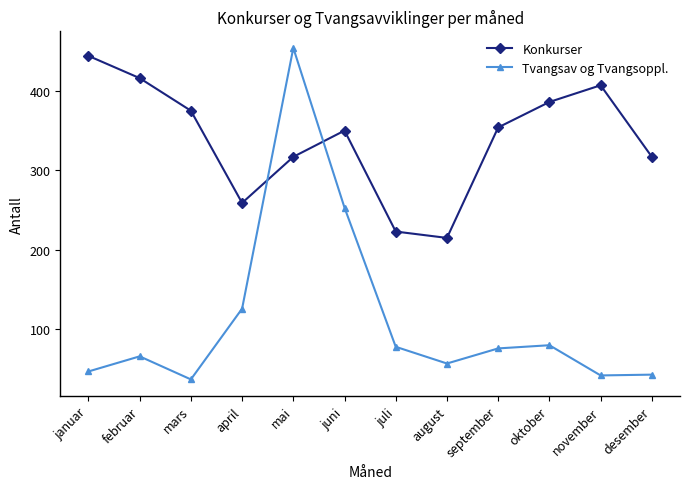

After their last crossing, which series has the higher values: Tvangsav og Tvangsoppl. or Konkurser?

Konkurser